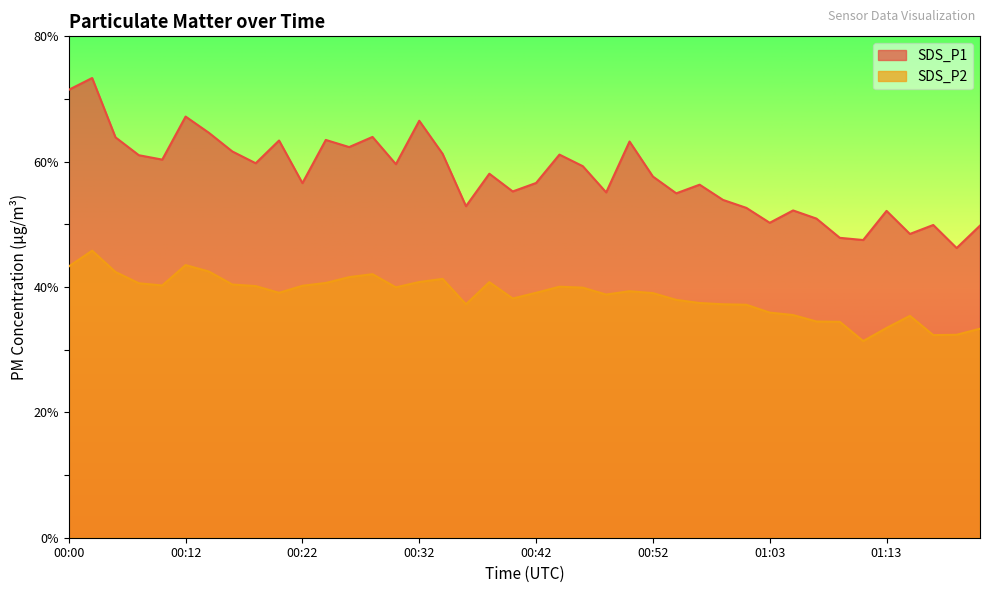

Reading left to right, list all the values displayed in this chart.

SDS_P1: 71.5	73.3	63.9	61.0	60.3	67.2	64.6	61.6	59.8	63.4	56.6	63.5	62.3	64.0	59.6	66.5	61.2	52.9	58.1	55.2	56.6	61.1	59.3	55.1	63.2	57.6	55.0	56.3	53.9	52.6	50.2	52.2	50.9	47.9	47.5	52.1	48.5	49.9	46.2	49.8
SDS_P2: 43.3	45.8	42.4	40.6	40.2	43.5	42.5	40.4	40.1	39.1	40.2	40.6	41.6	42.0	40.0	40.8	41.3	37.2	40.8	38.2	39.1	40.0	39.9	38.8	39.3	39.0	38.0	37.5	37.2	37.2	35.9	35.5	34.5	34.5	31.4	33.5	35.4	32.3	32.4	33.4